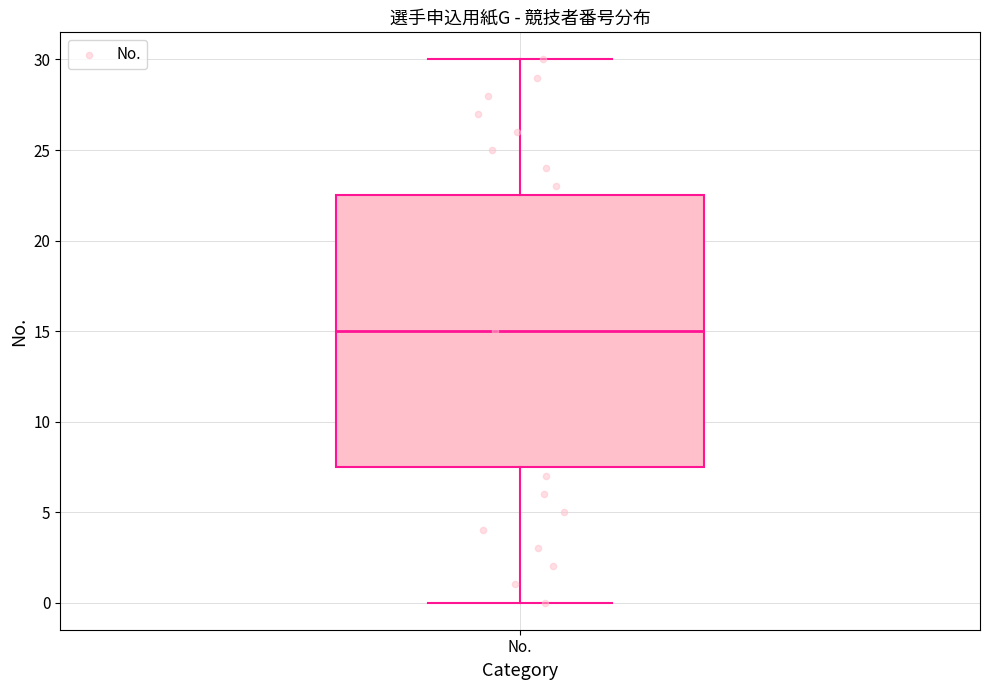

Where does the upper whisker of the box for No. end on the y-axis? The values are not printed on the chart, so give them approximately, as read against the axis.

30.0